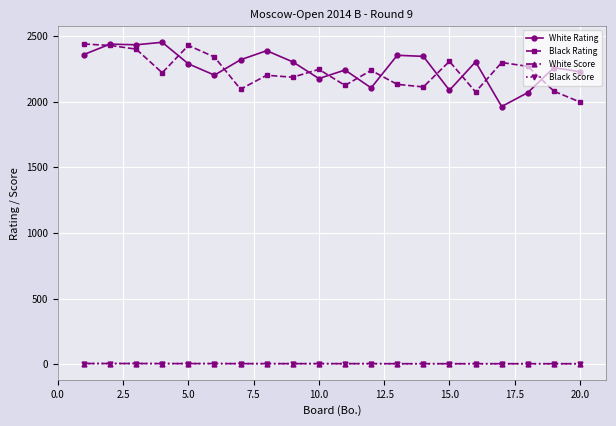

What is the lowest value of the Black Rating series?

1997.0